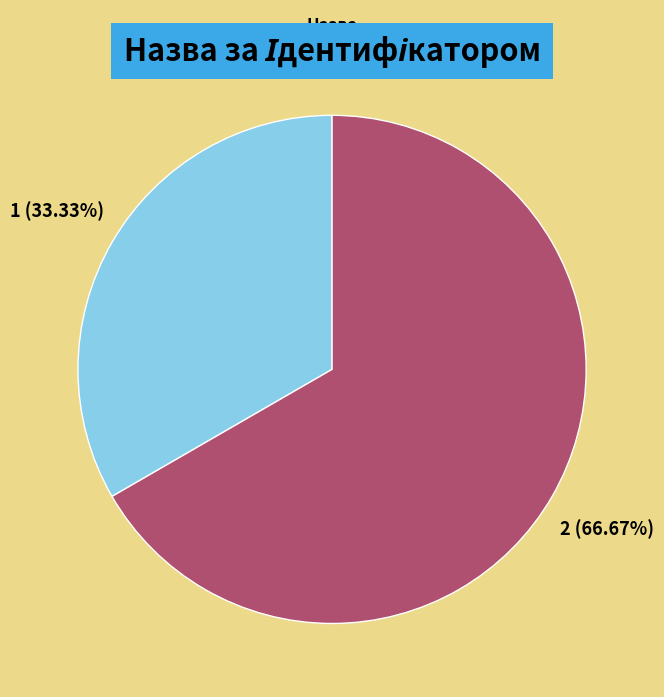

Is the sum of Безстроковий and Строковий greater than half?

Yes